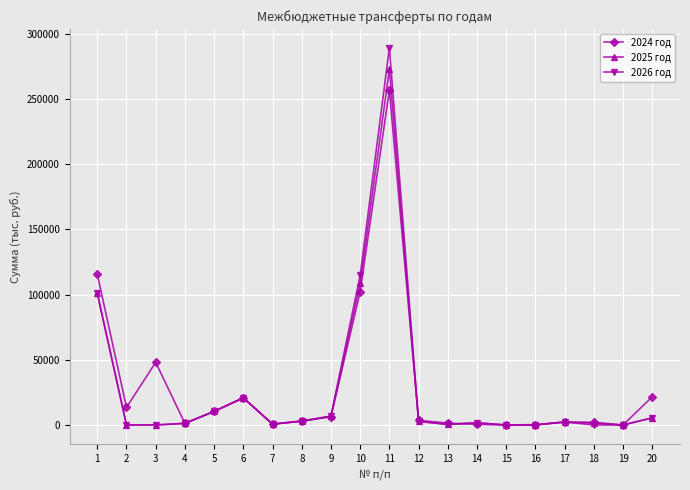

Is the value of 2025 год at 1 greater than the value of 2024 год at 16?

Yes